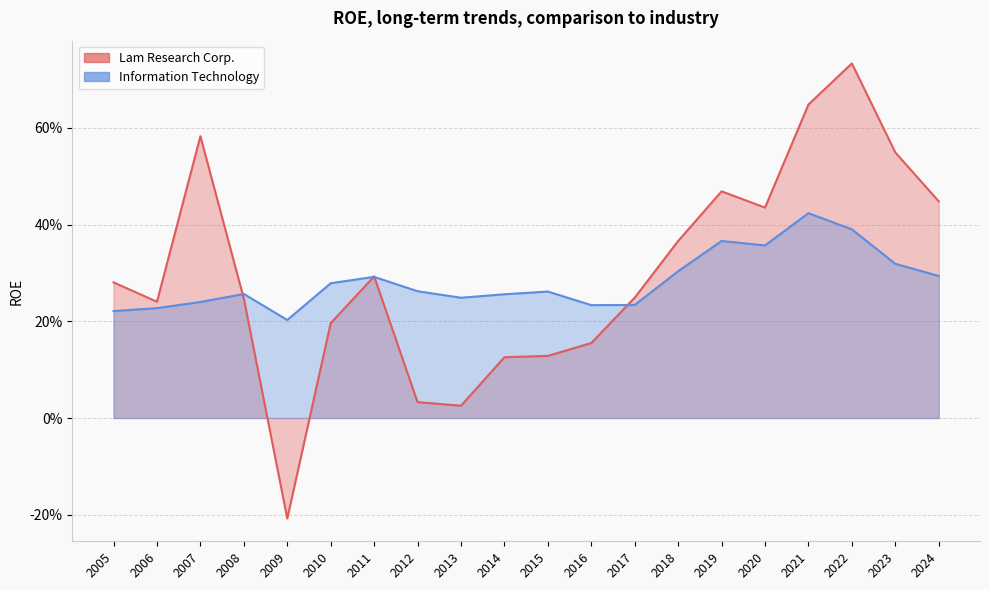

Reading left to right, transcribe all the data shown in this chart.

Lam Research Corp.: 2005=0.3	2006=0.2	2007=0.6	2008=0.2	2009=-0.2	2010=0.2	2011=0.3	2012=0.0	2013=0.0	2014=0.1	2015=0.1	2016=0.2	2017=0.2	2018=0.4	2019=0.5	2020=0.4	2021=0.6	2022=0.7	2023=0.5	2024=0.4
Information Technology: 2005=0.2	2006=0.2	2007=0.2	2008=0.3	2009=0.2	2010=0.3	2011=0.3	2012=0.3	2013=0.2	2014=0.3	2015=0.3	2016=0.2	2017=0.2	2018=0.3	2019=0.4	2020=0.4	2021=0.4	2022=0.4	2023=0.3	2024=0.3